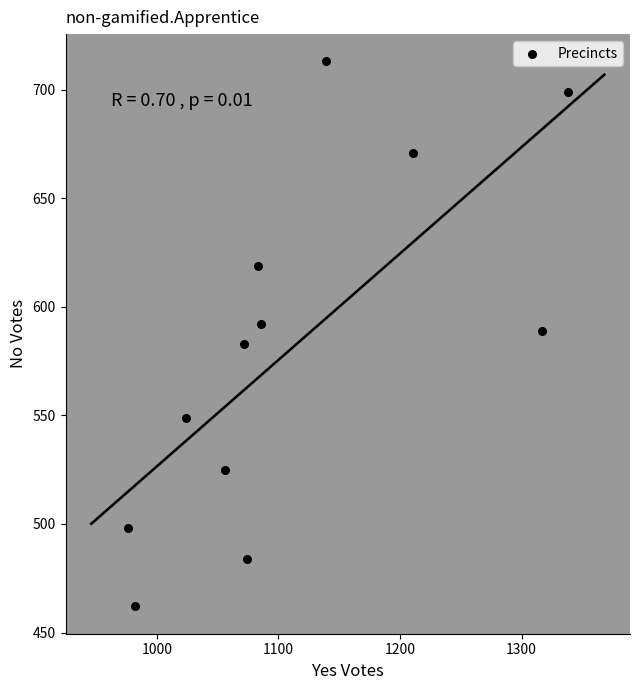

What is the range of X values (max minus min)?

362